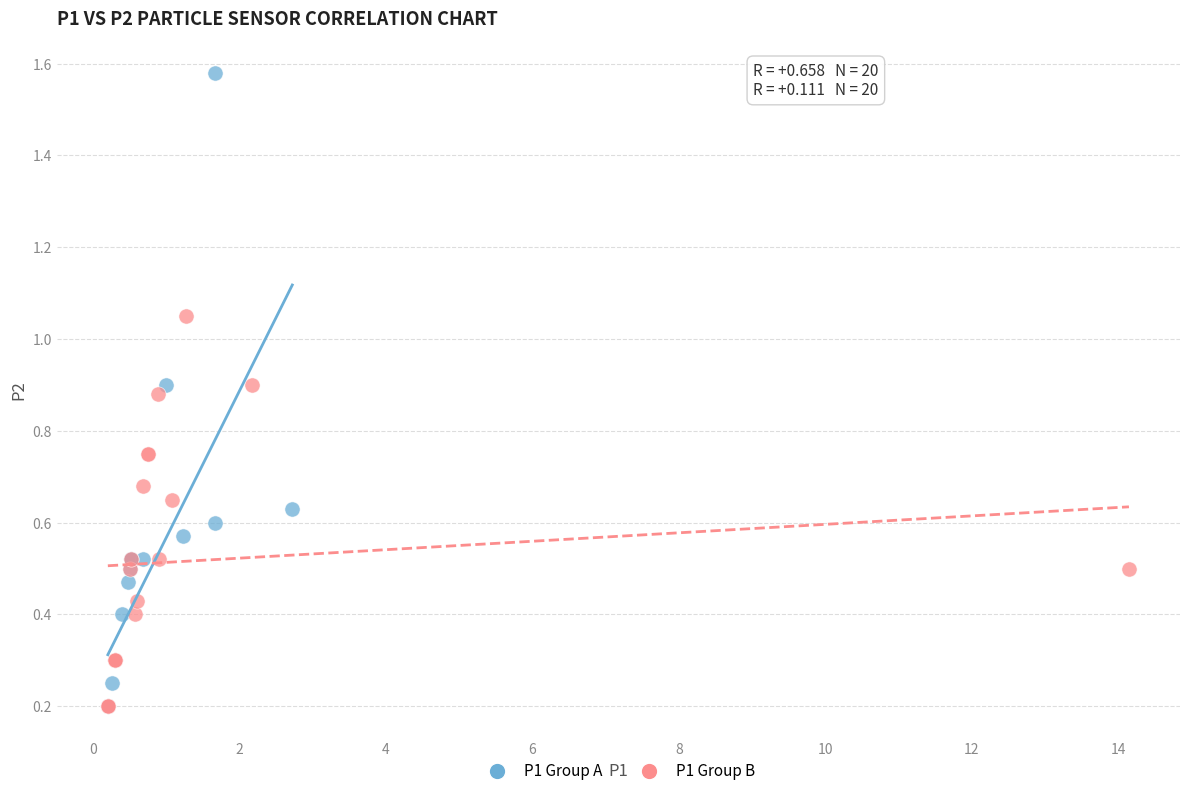

Which series has the widest spread of Y values?

P1 Group A